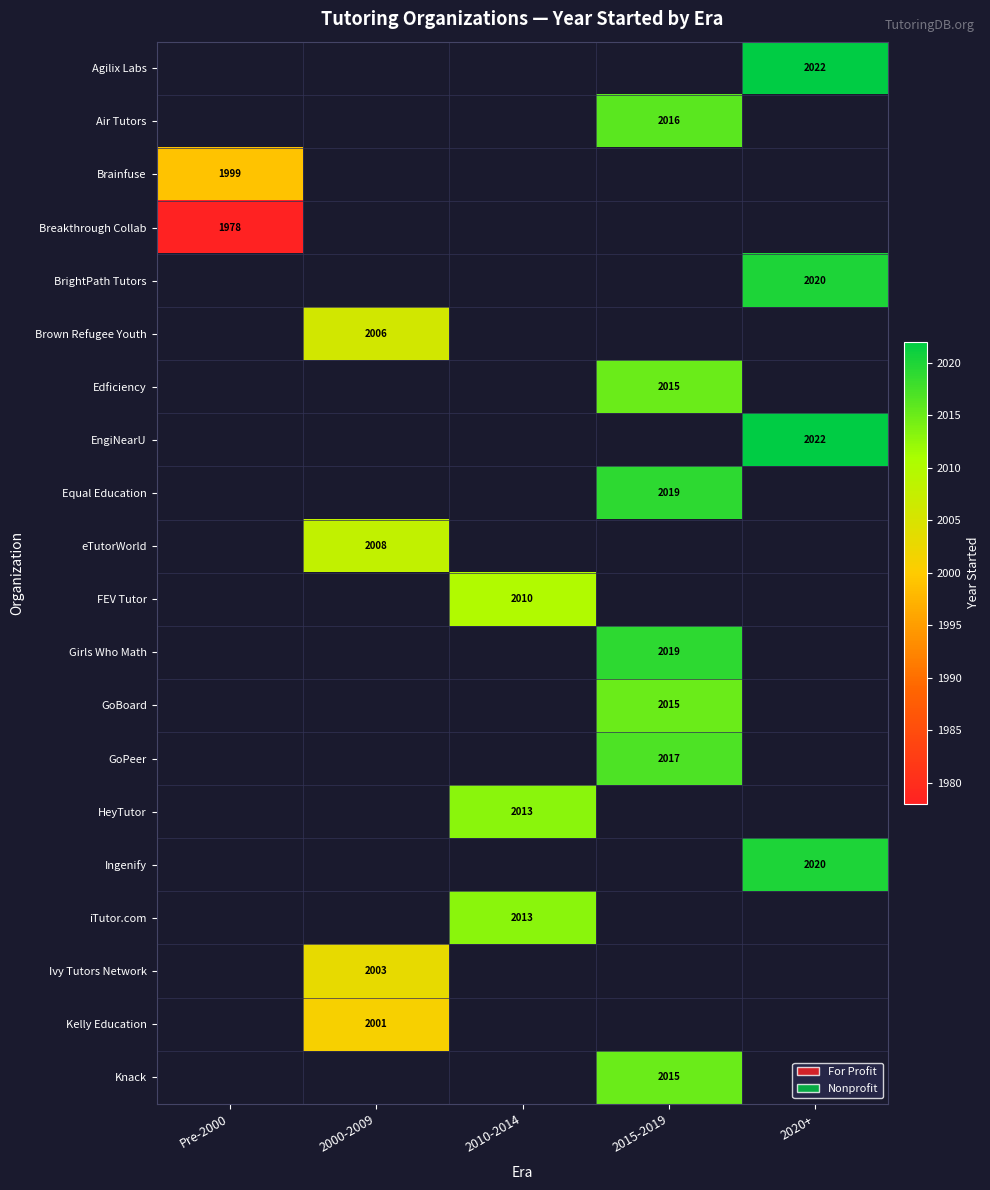

The Air Tutors series shows 2016 at 2015-2019. True or false?

True